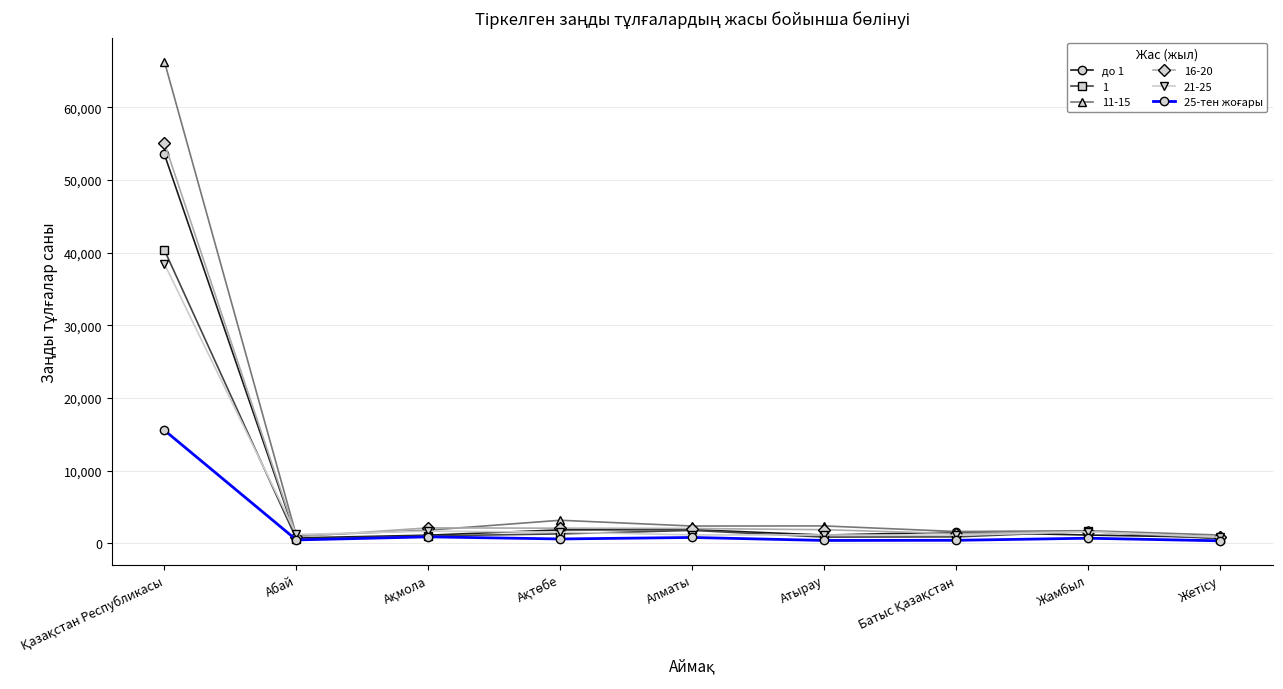

True or false: 16-20 has a value of 1849 at Атырау.

True